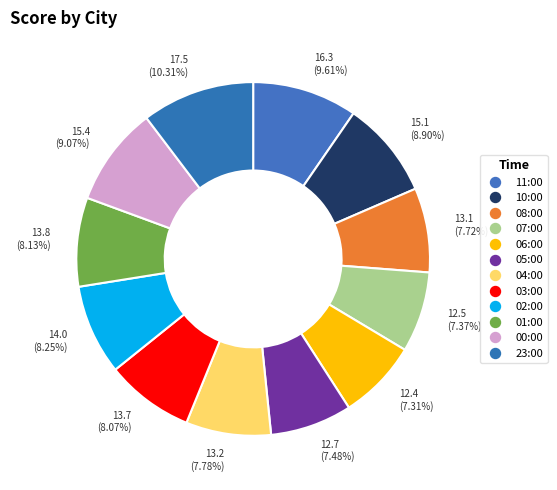

What is the total percentage of 23:00 and 04:00?

18.1%